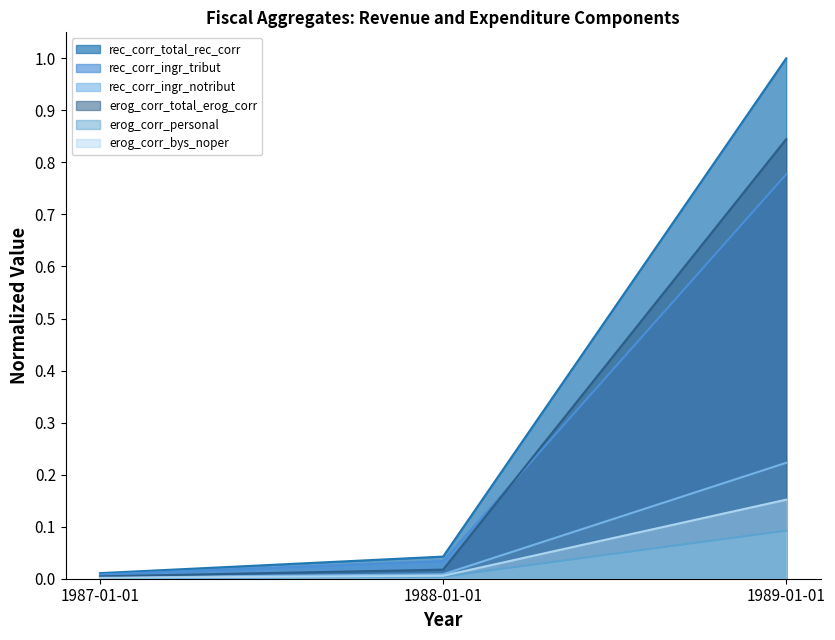

Reading right to left, what are all the values shown in this chart?

rec_corr_total_rec_corr: 1989-01-01=1.0	1988-01-01=0.0	1987-01-01=0.0
rec_corr_ingr_tribut: 1989-01-01=0.8	1988-01-01=0.0	1987-01-01=0.0
rec_corr_ingr_notribut: 1989-01-01=0.2	1988-01-01=0.0	1987-01-01=0.0
erog_corr_total_erog_corr: 1989-01-01=0.8	1988-01-01=0.0	1987-01-01=0.0
erog_corr_personal: 1989-01-01=0.1	1988-01-01=0.0	1987-01-01=0.0
erog_corr_bys_noper: 1989-01-01=0.2	1988-01-01=0.0	1987-01-01=0.0